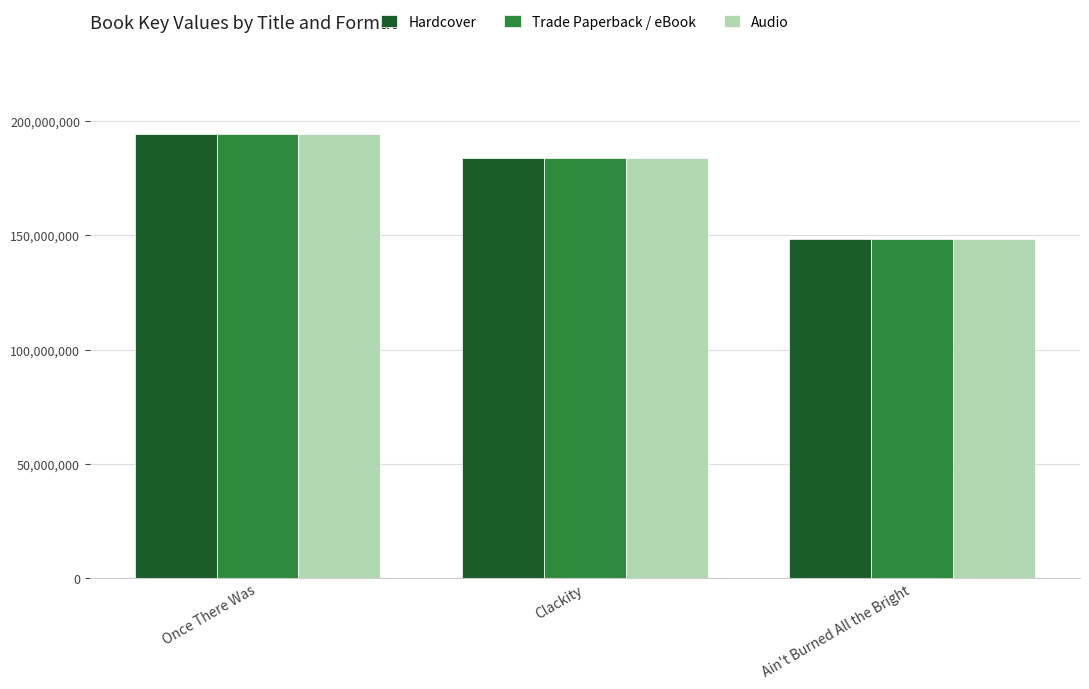

What is the total value across all series at Once There Was?

582927675